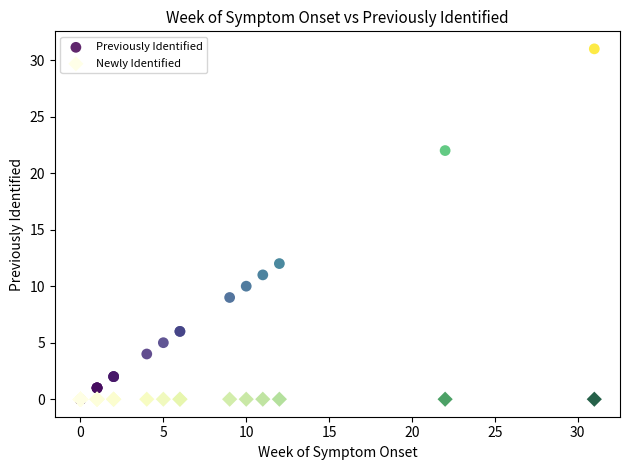

In the Previously Identified series, what Y value is closest to 15?

12